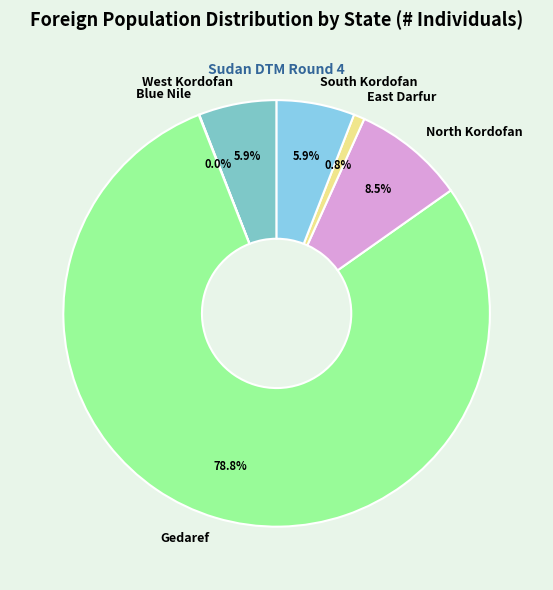

Is the sum of West Kordofan and Gedaref greater than half?

Yes